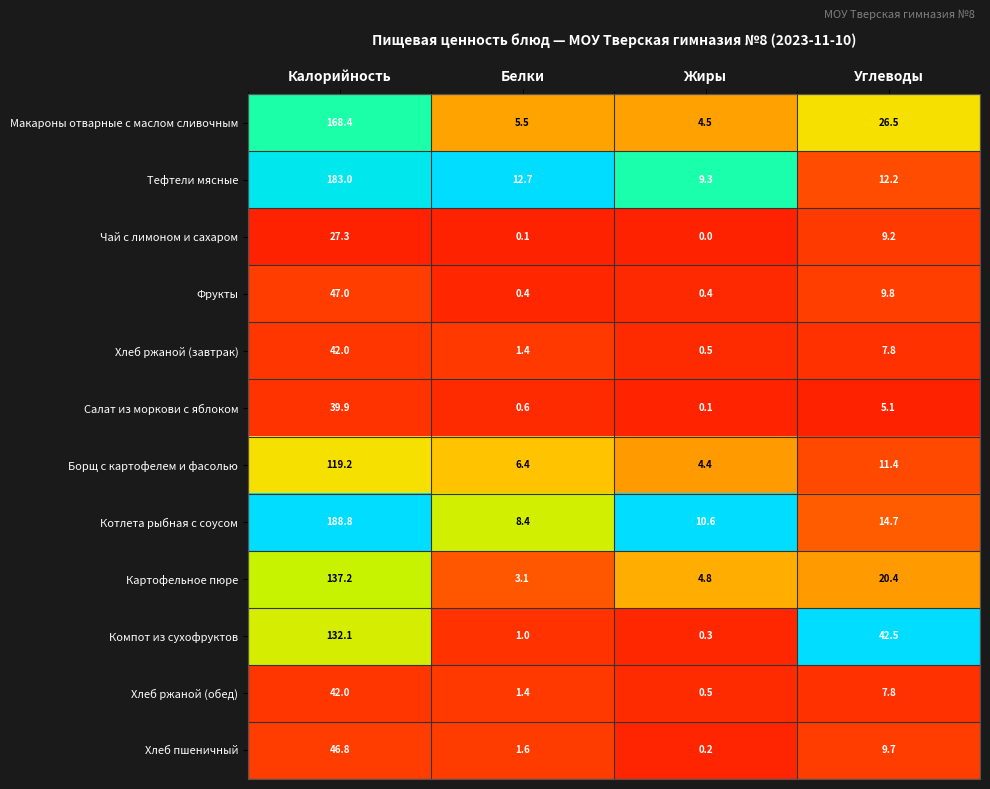

Count the number of categories in the chart.

4